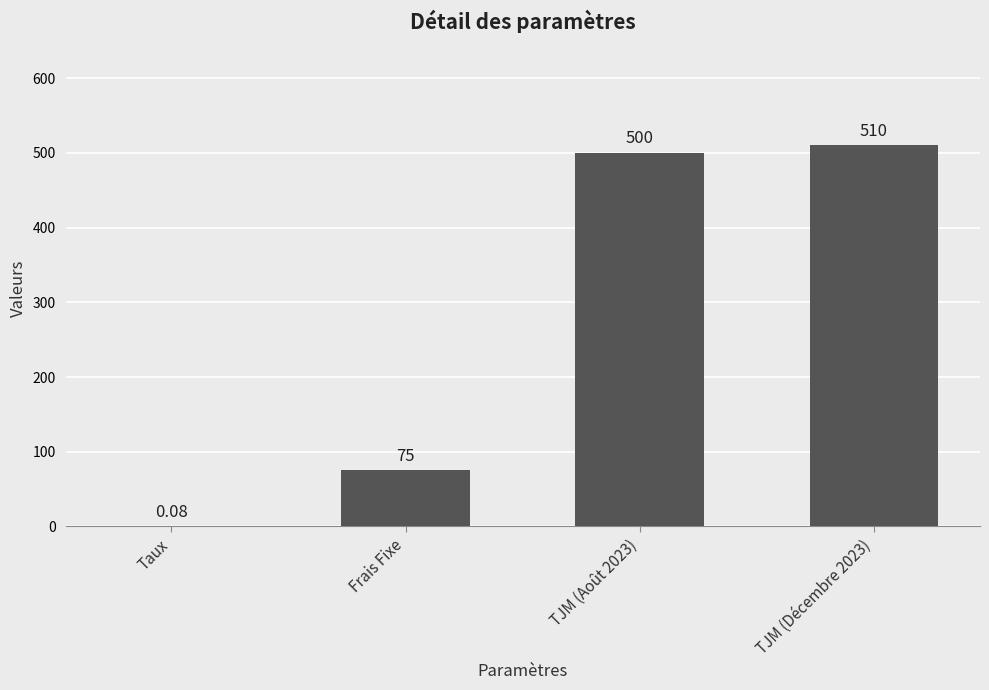

Between Frais Fixe and TJM (Août 2023), which is larger?

TJM (Août 2023)